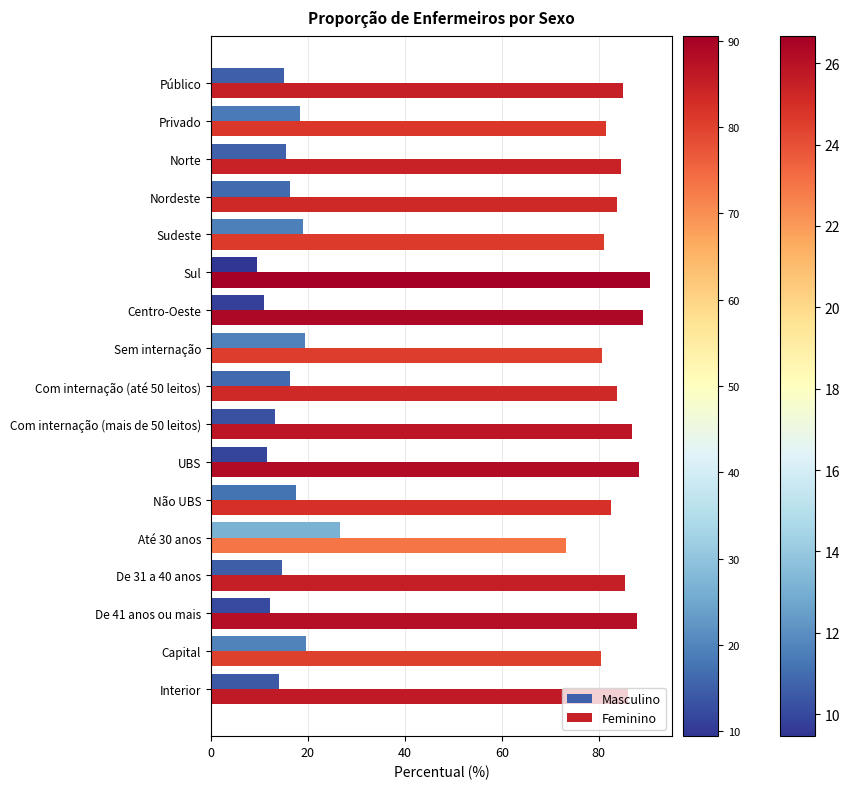

List the series in order of their peak value, highest first.

Feminino, Masculino